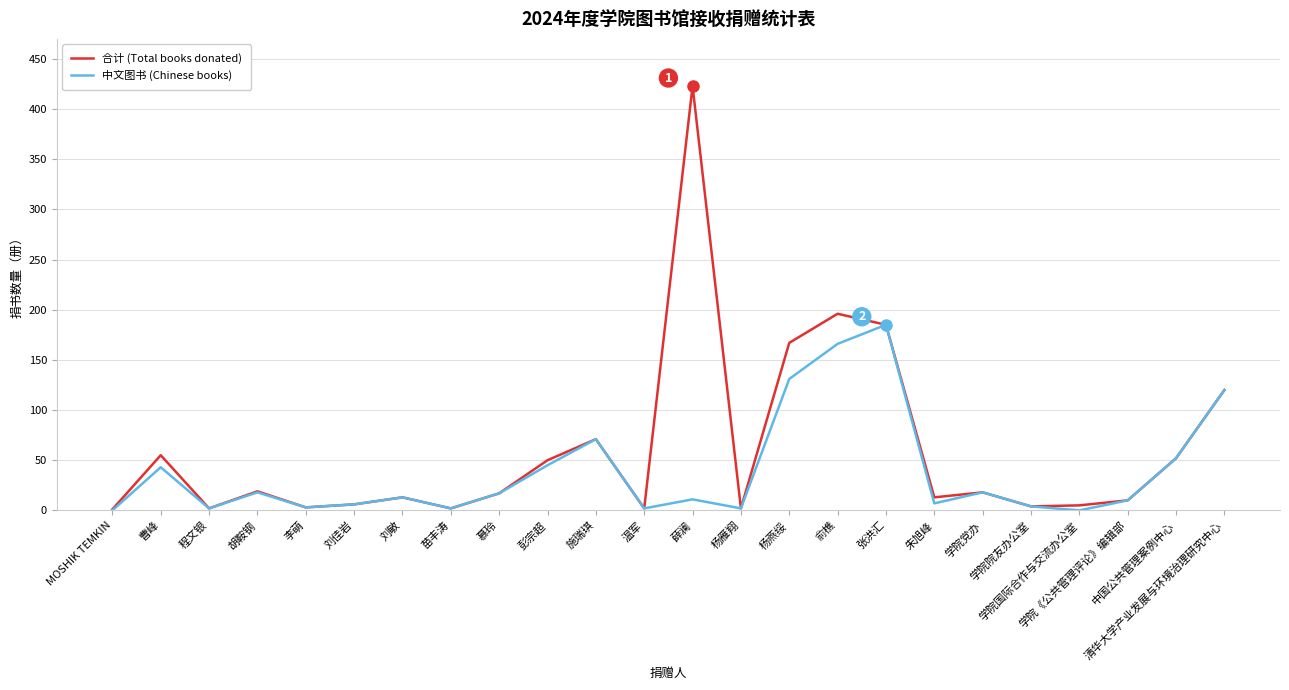

In 合计 (Total books donated), how many points are lower than both neighbors (excluding endpoints)?

7